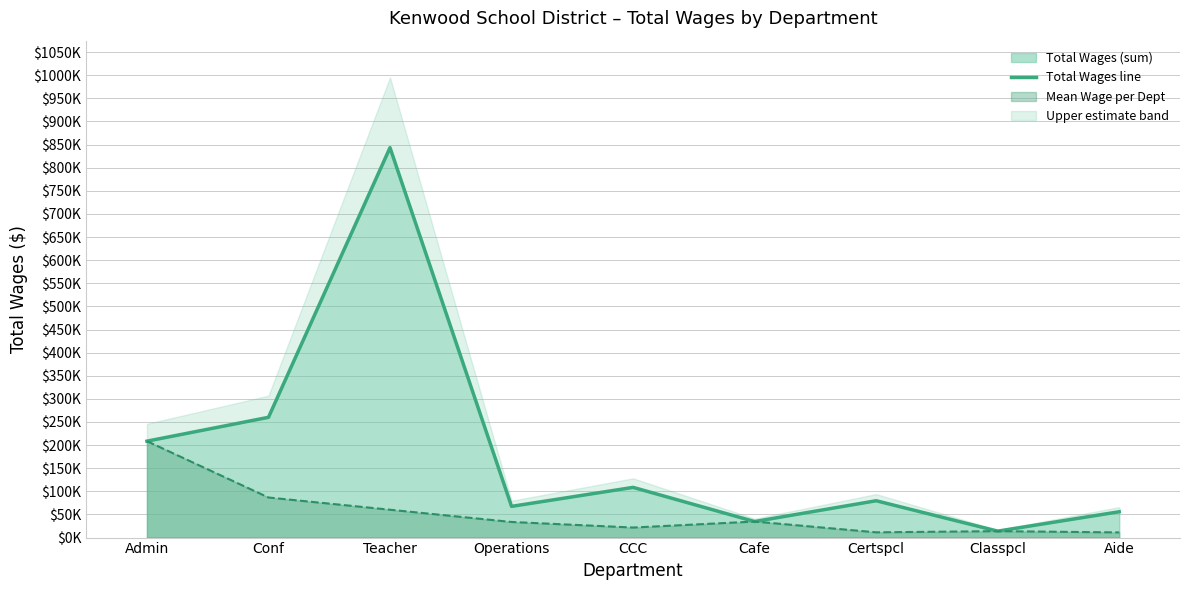

List the labels in order of value, largest first.

Teacher, Conf, Admin, CCC, Certspcl, Operations, Aide, Cafe, Classpcl